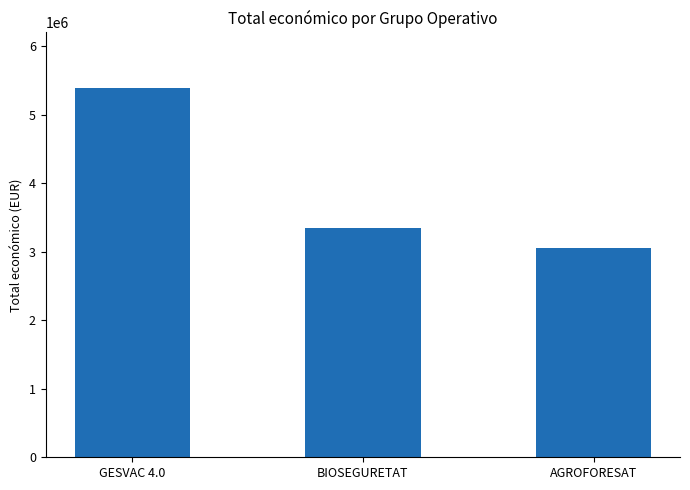

True or false: the data shows 5390598 at GESVAC 4.0.

True